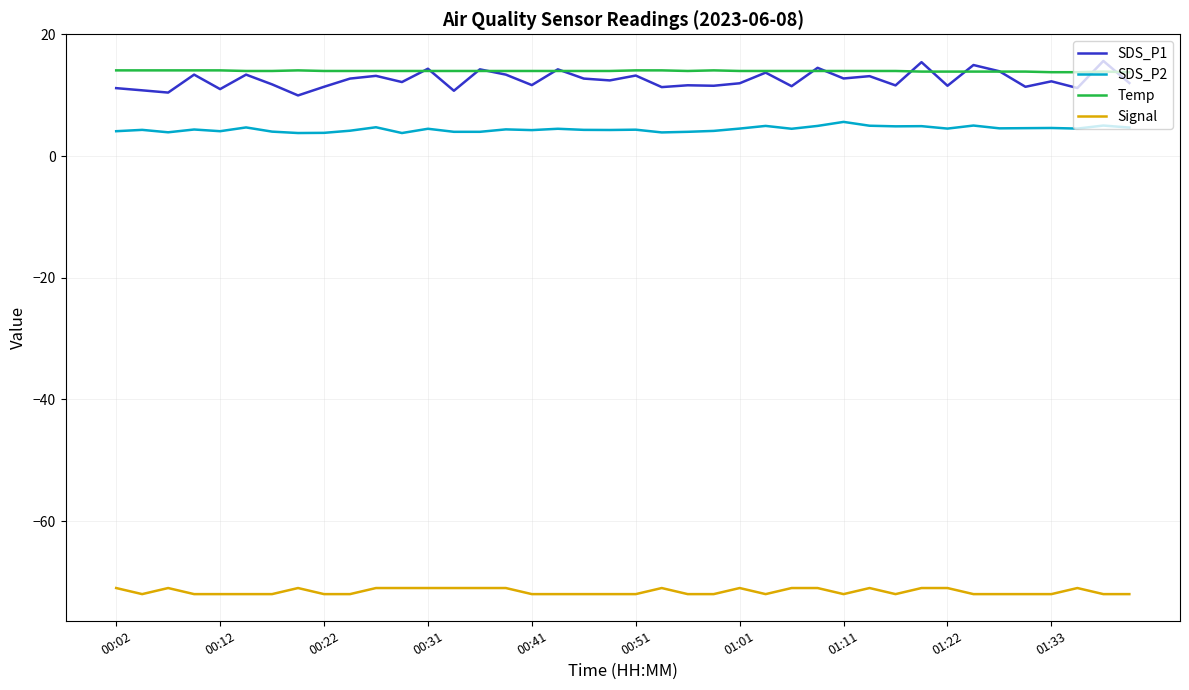

True or false: Temp and Signal cross at least once.

False